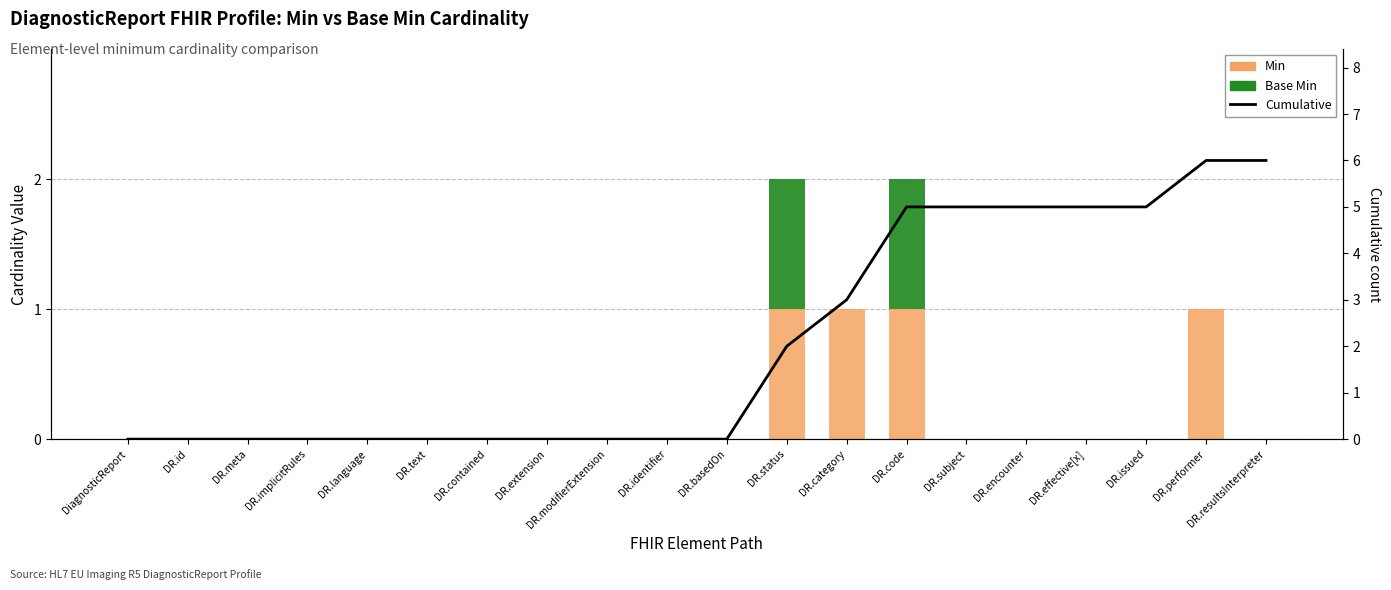

What is the label of the 12th bar from the right?

DR.modifierExtension